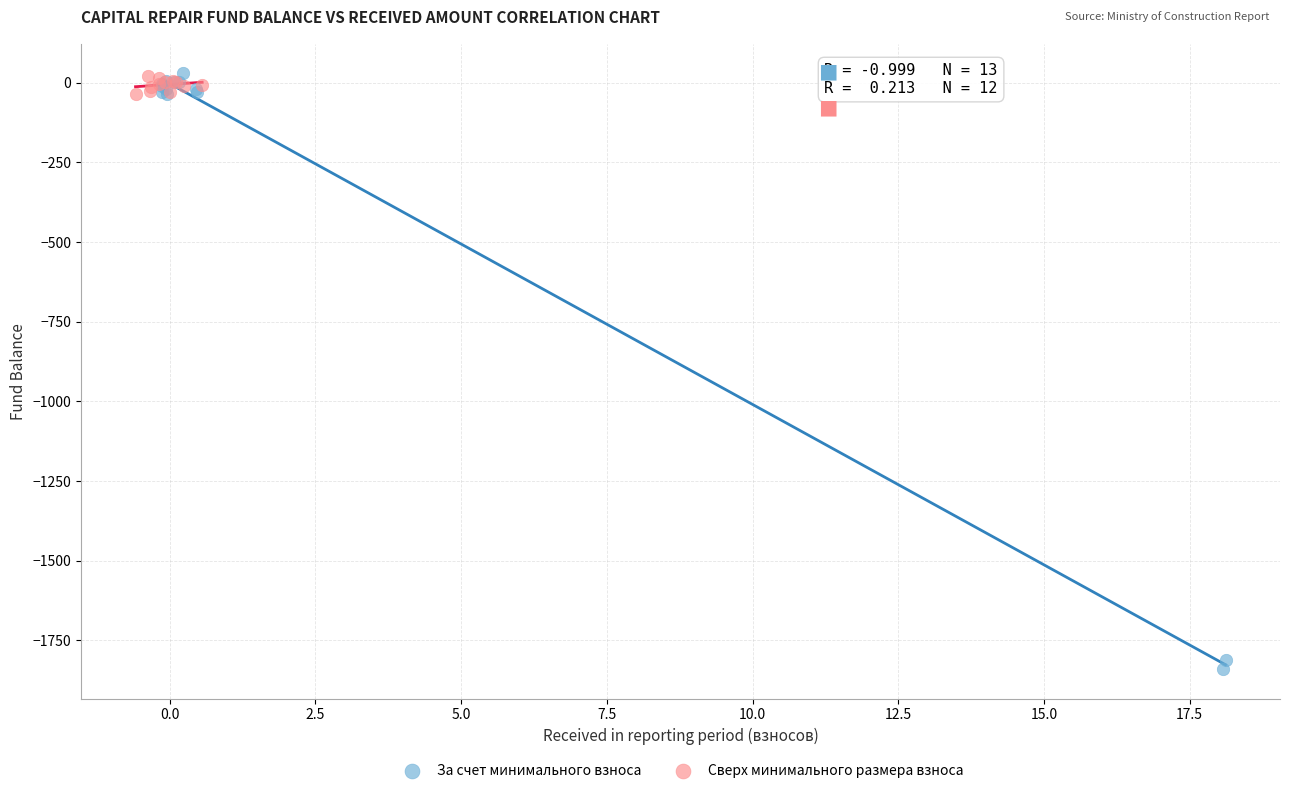

Which series contains the lowest Y value?

За счет минимального взноса